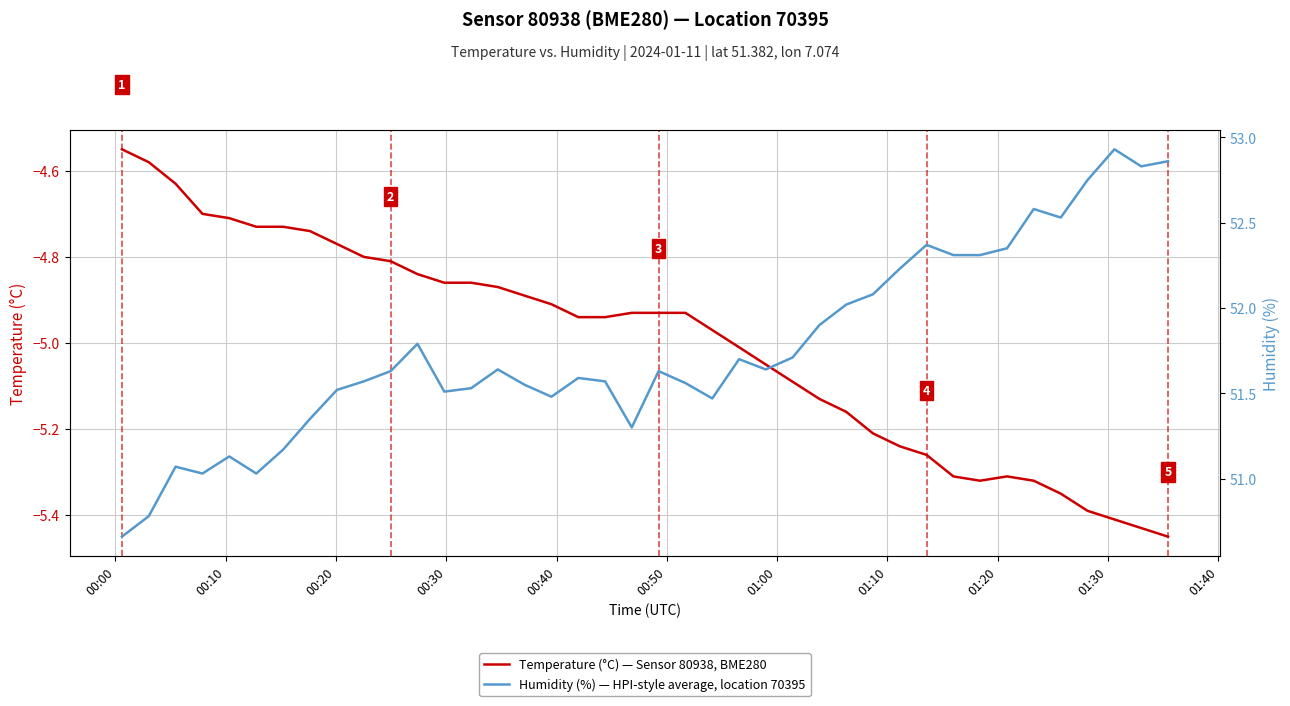

What is the highest value of the Humidity (%) — HPI-style average, location 70395 series?

52.9